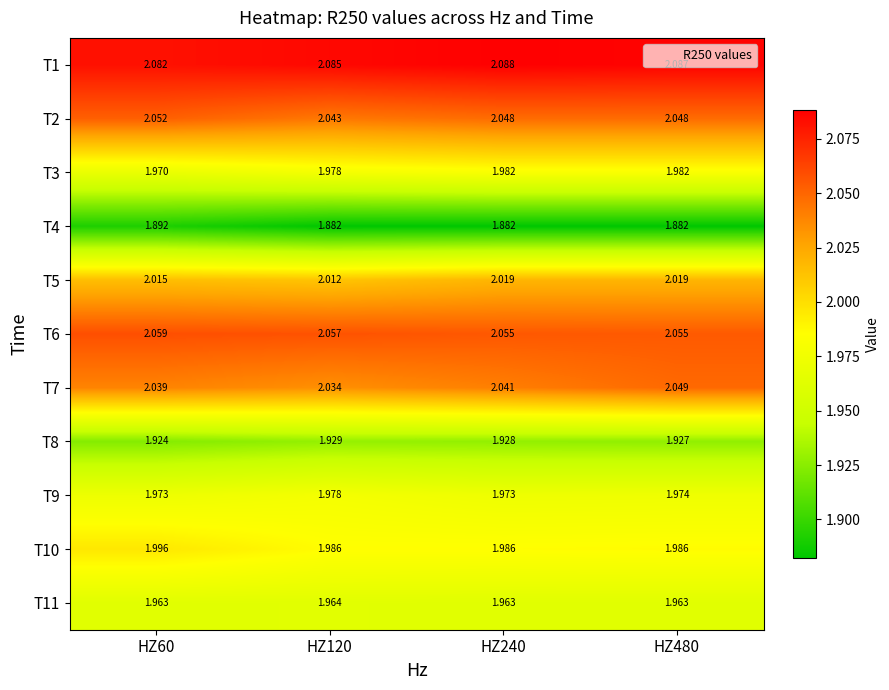

How many distinct data groups are displayed?

11